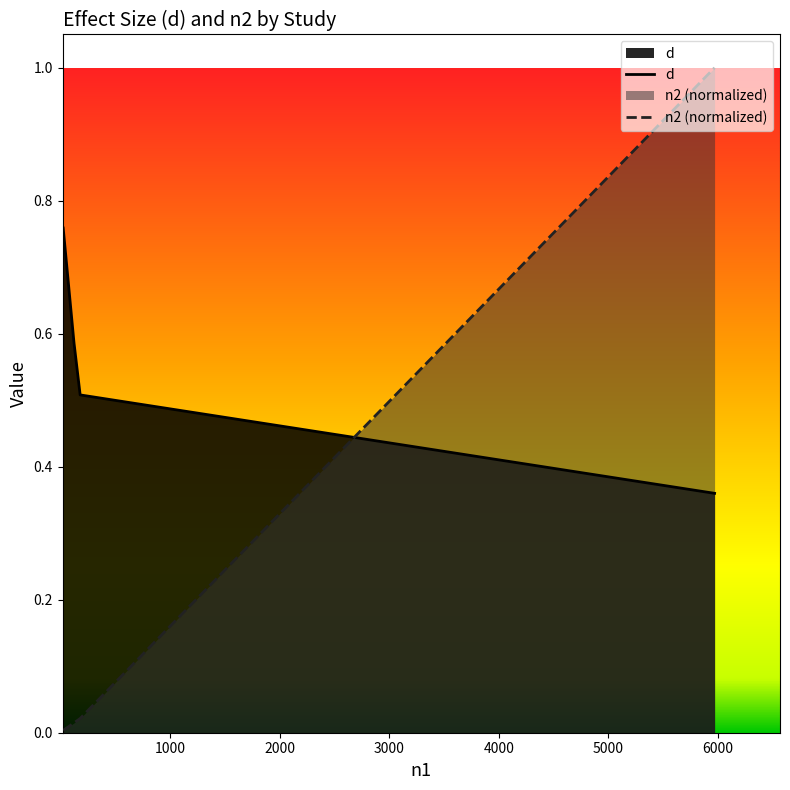

What is the sum of the values at Colley&Todd(2002) and Argamon(2003)fic?

0.9